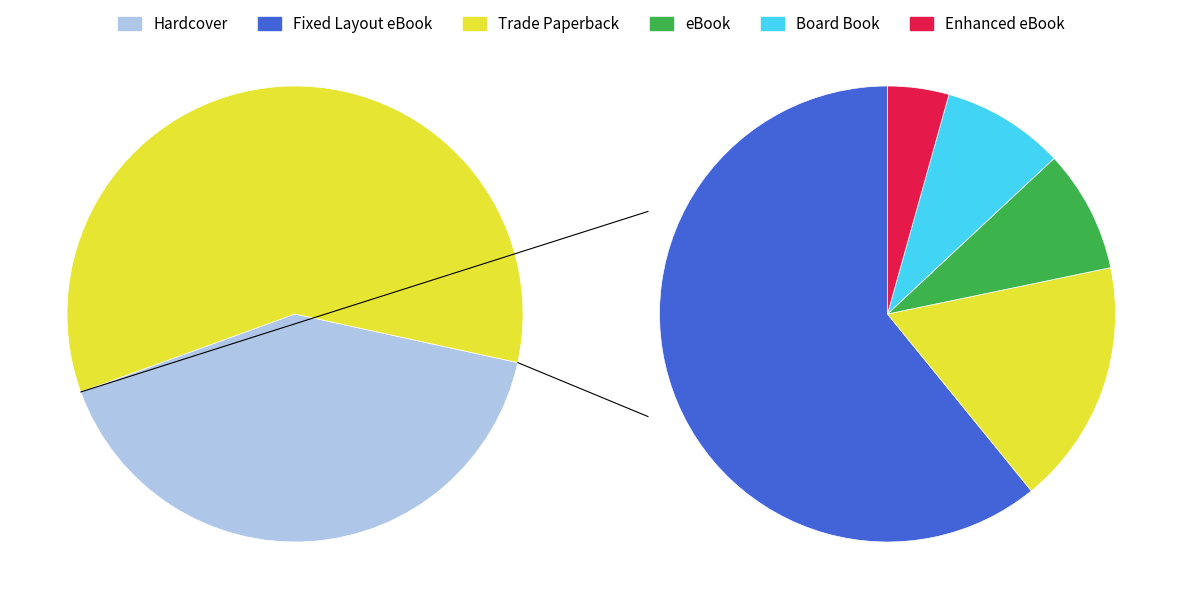

What is the change in value from Fixed Layout eBook to Enhanced eBook?

-13